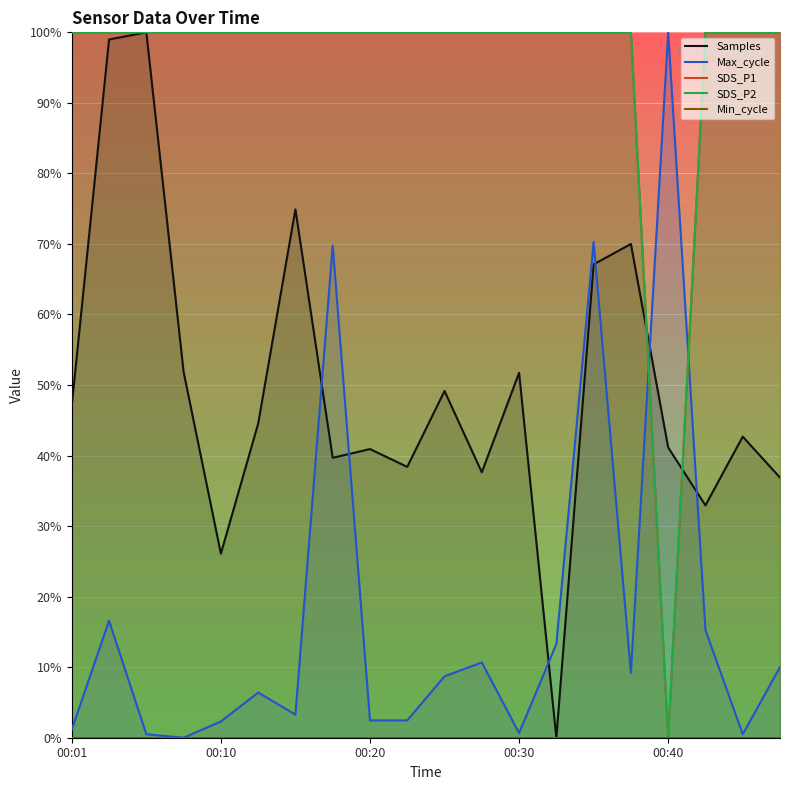

What is the spread (max minus min) of values at 00:30?

1.0